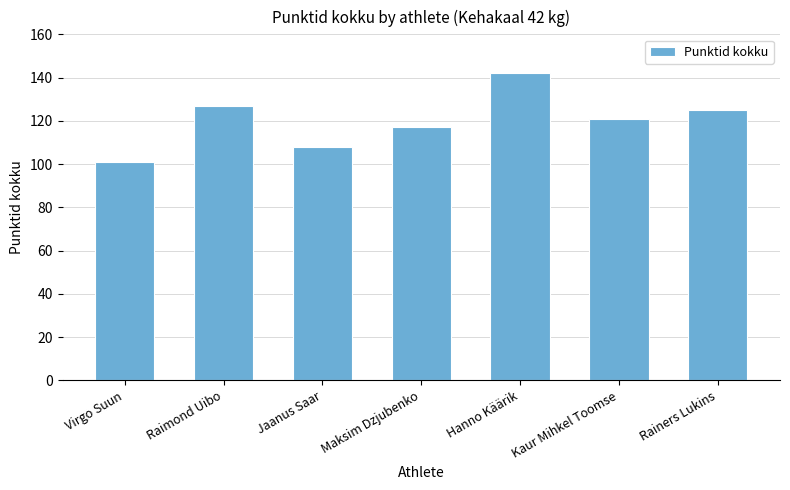

What is the difference between the second highest and second lowest values?

19